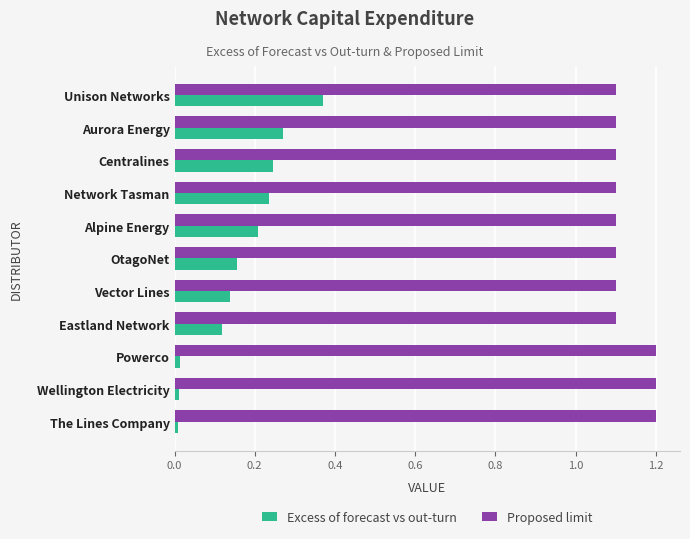

Which series has the widest spread of values?

Excess of forecast vs out-turn